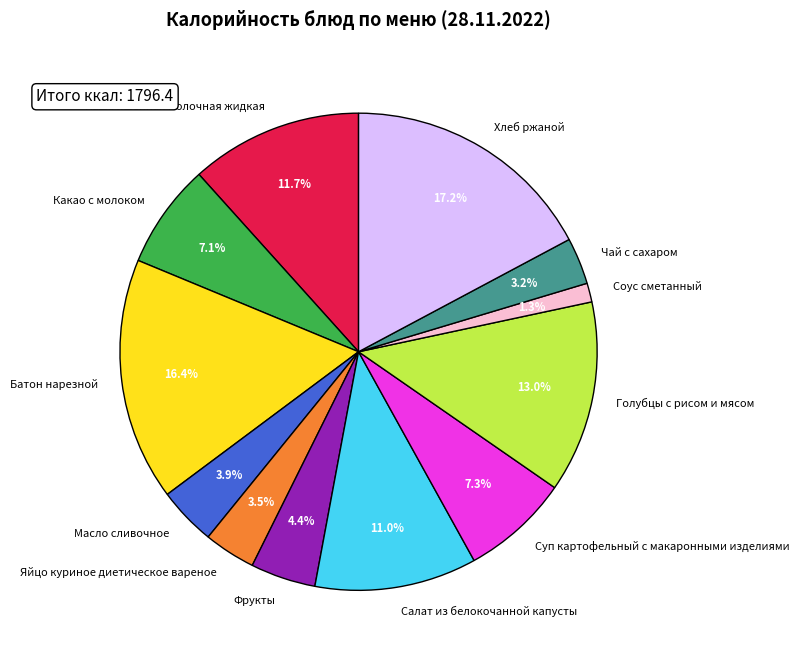

Is it true that Каша пшенная молочная жидкая is 12% of the pie?

True